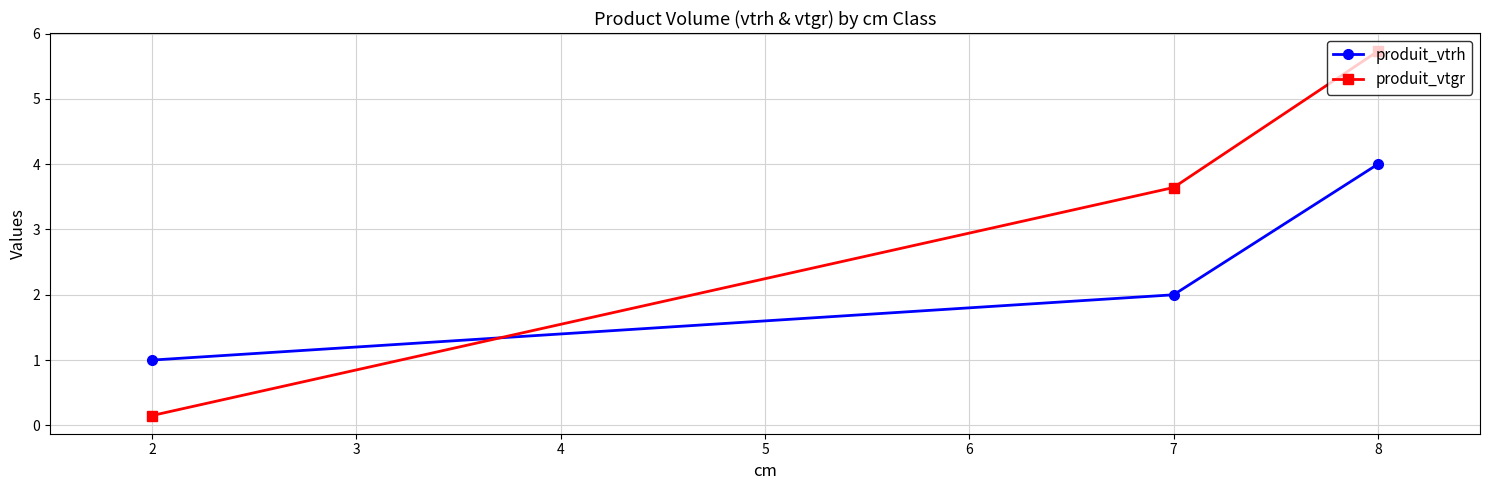

Which series has the largest range (max minus min)?

produit_vtgr